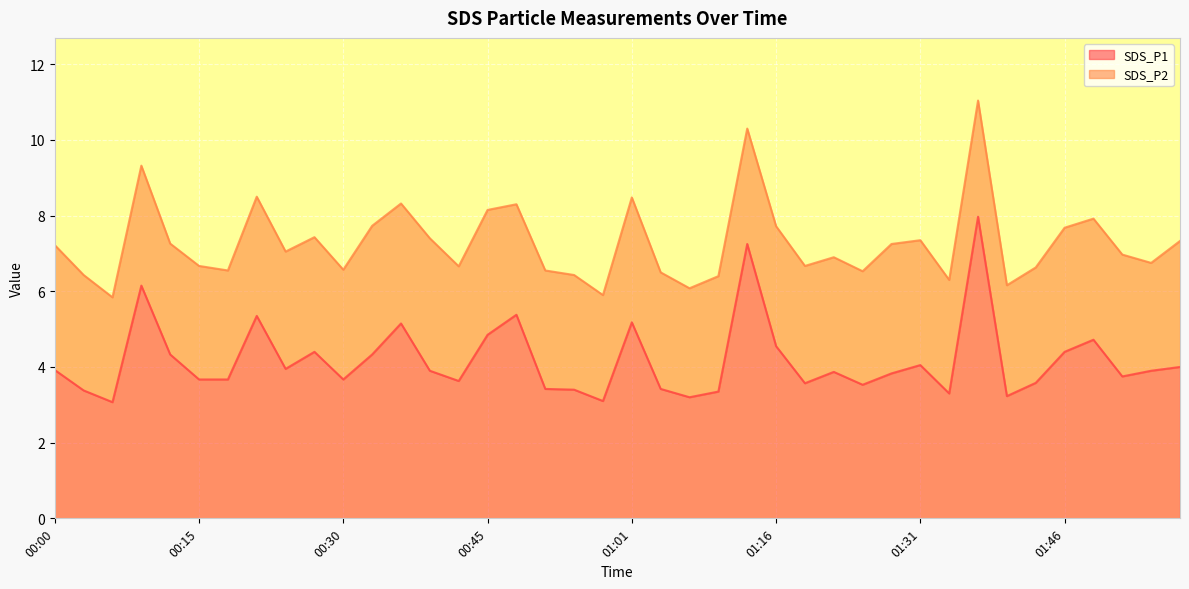

What is the difference between the values at 00:27 and 00:57?

1.3